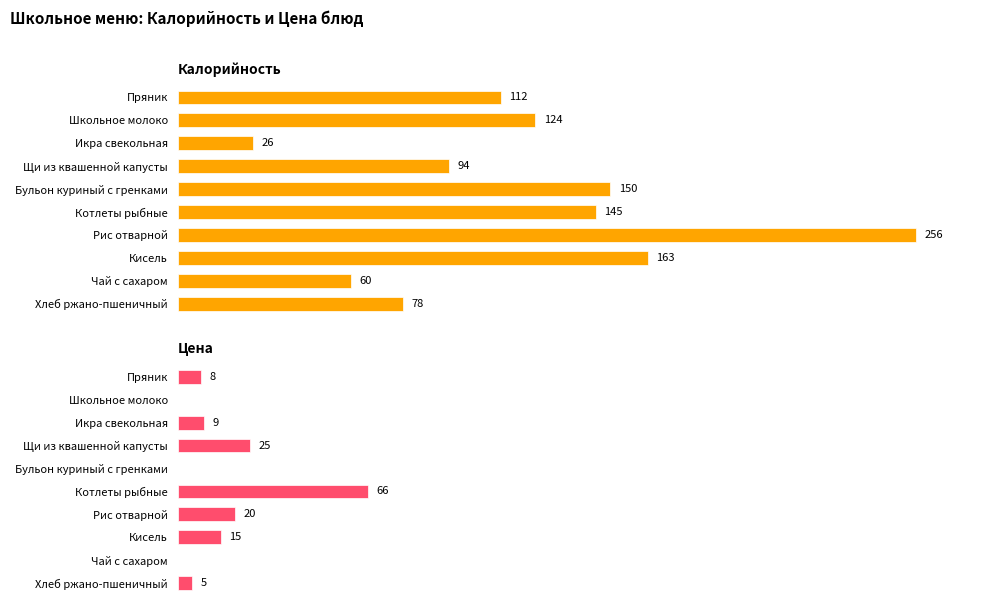

What is the sum of all Цена values?

148